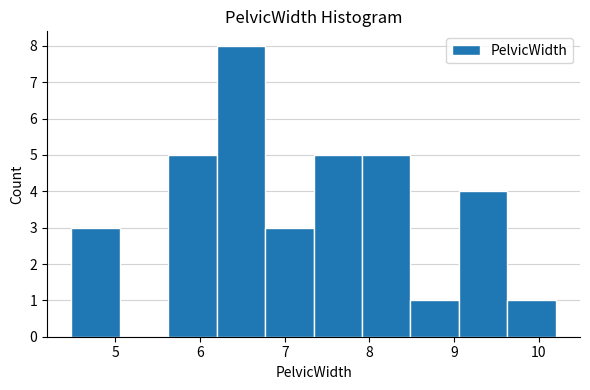

Which range on the x-axis has the tallest bar?

6.2 to 6.8